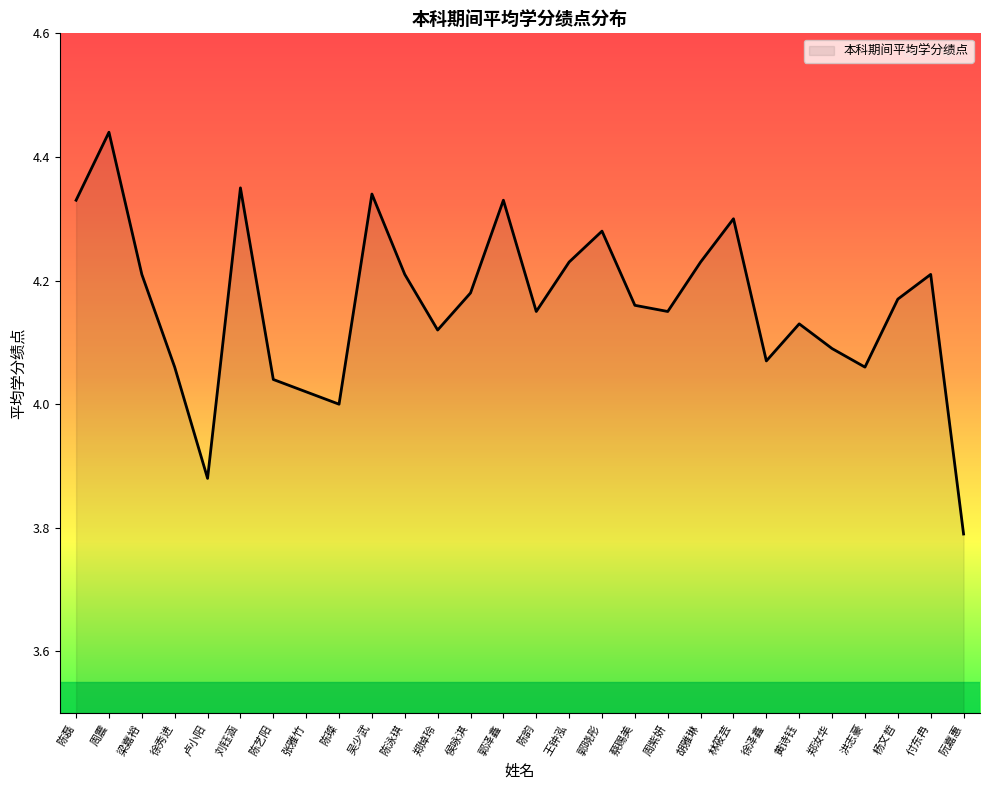

True or false: the data shows 1.6 at 王钟泓.

False